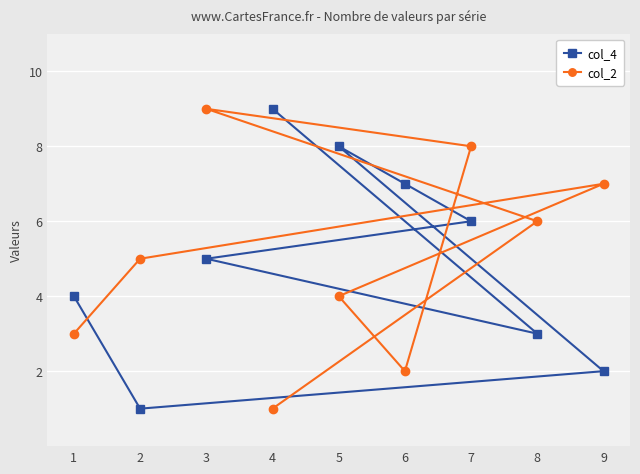

Reading right to left, extract all data points from this chart.

col_4: 9=2	8=3	7=6	6=7	5=8	4=9	3=5	2=1	1=4
col_2: 9=7	8=6	7=8	6=2	5=4	4=1	3=9	2=5	1=3